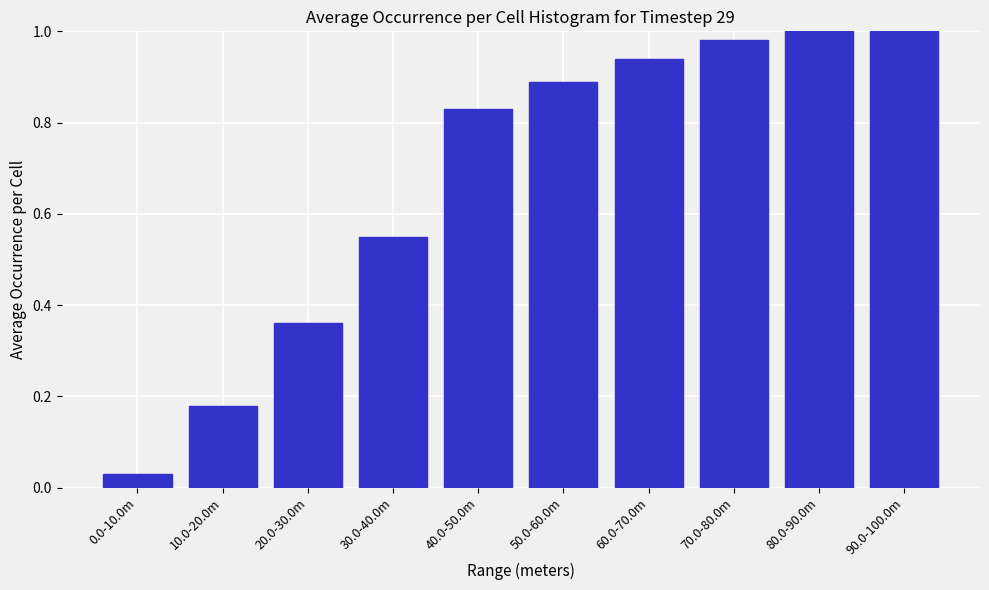

What is the average value?

0.7